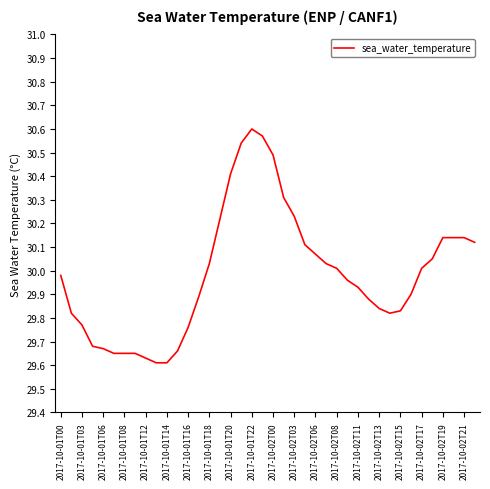

What is the difference between the maximum and minimum values?

1.0